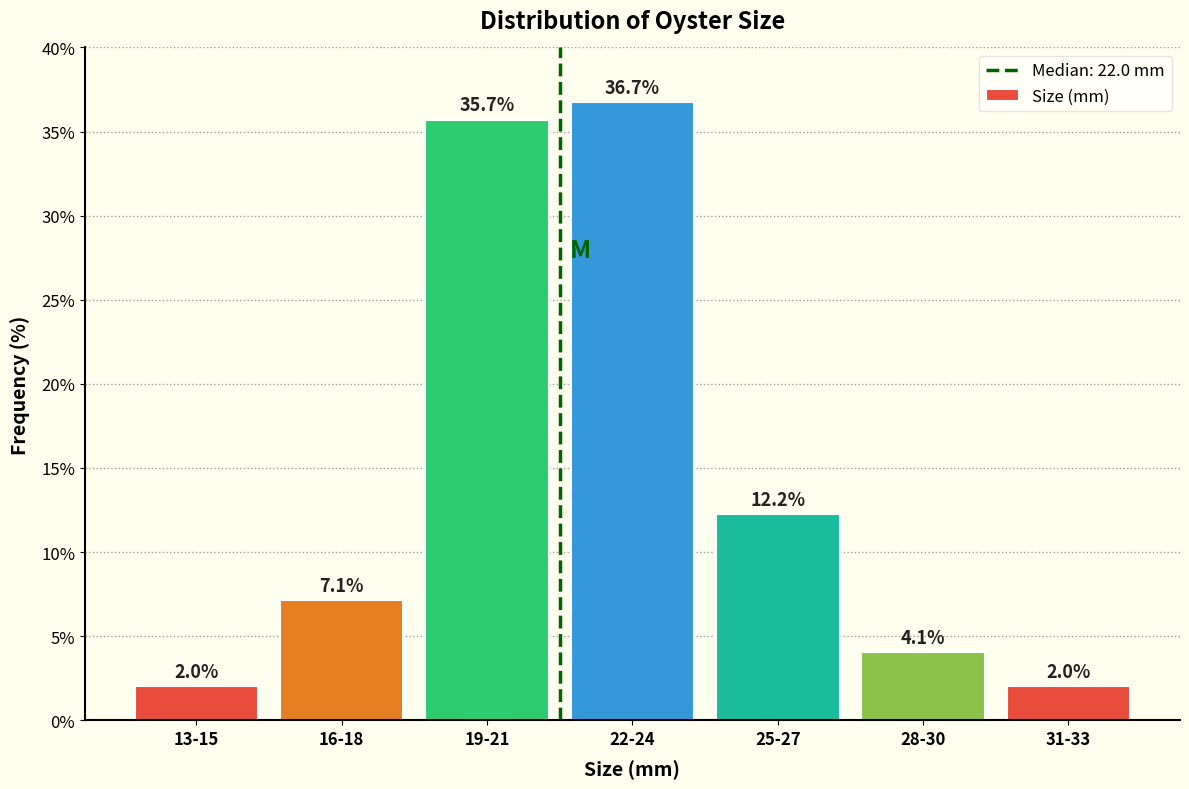

Reading left to right, what are all the values shown in this chart?

2.0	7.1	35.7	36.7	12.2	4.1	2.0